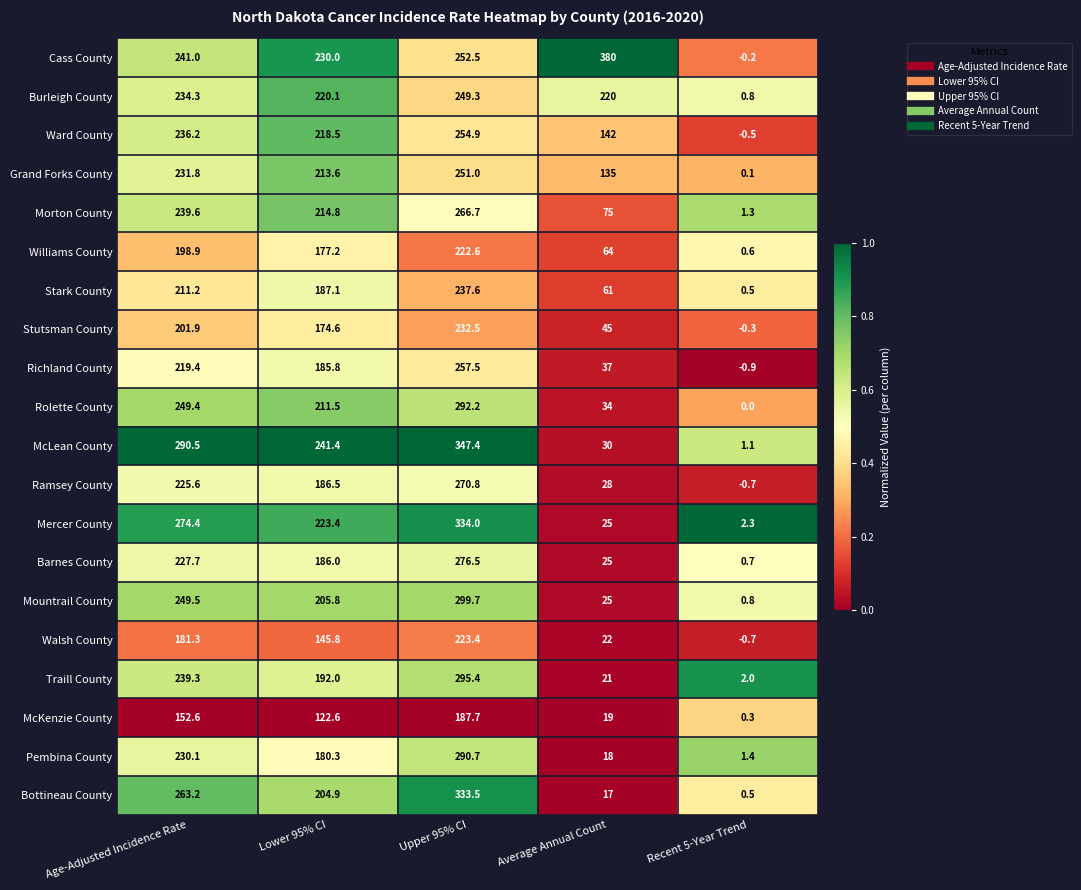

List the labels in order of Bottineau County value, smallest first.

Recent 5-Year Trend, Average Annual Count, Lower 95% CI, Age-Adjusted Incidence Rate, Upper 95% CI